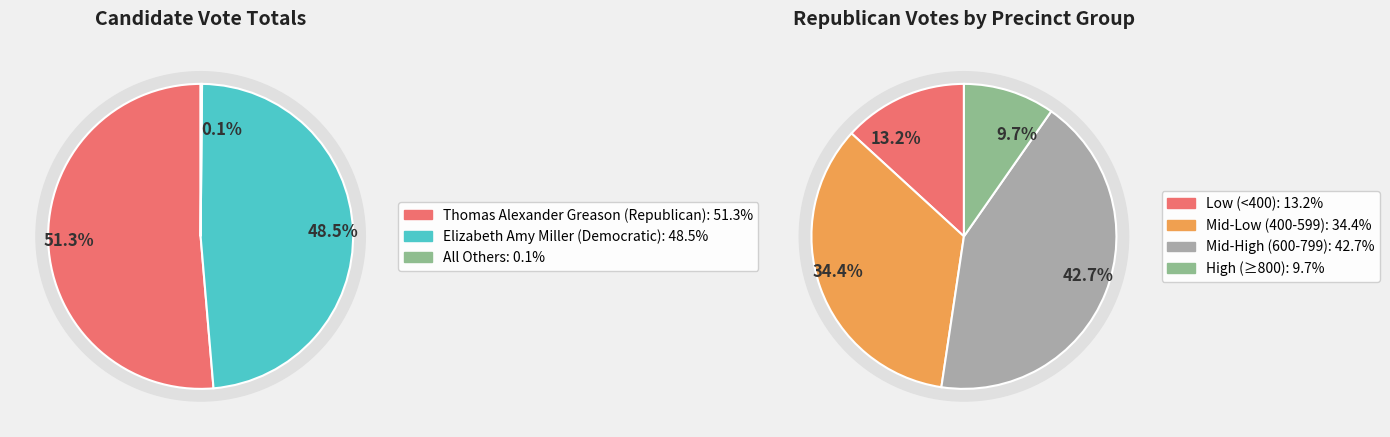

Is it true that 3 is 1% of the pie?

False